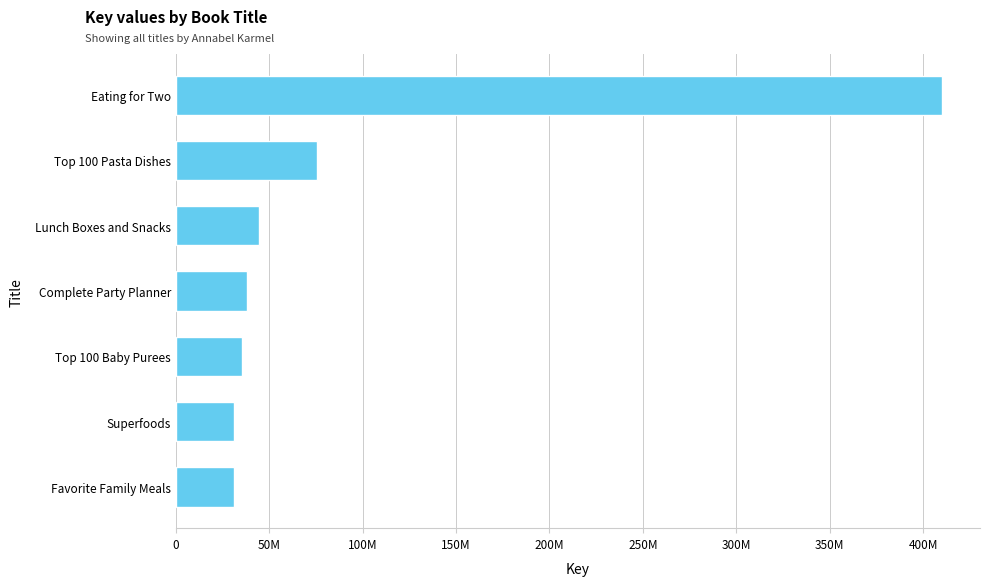

Does the chart contain any negative values?

No